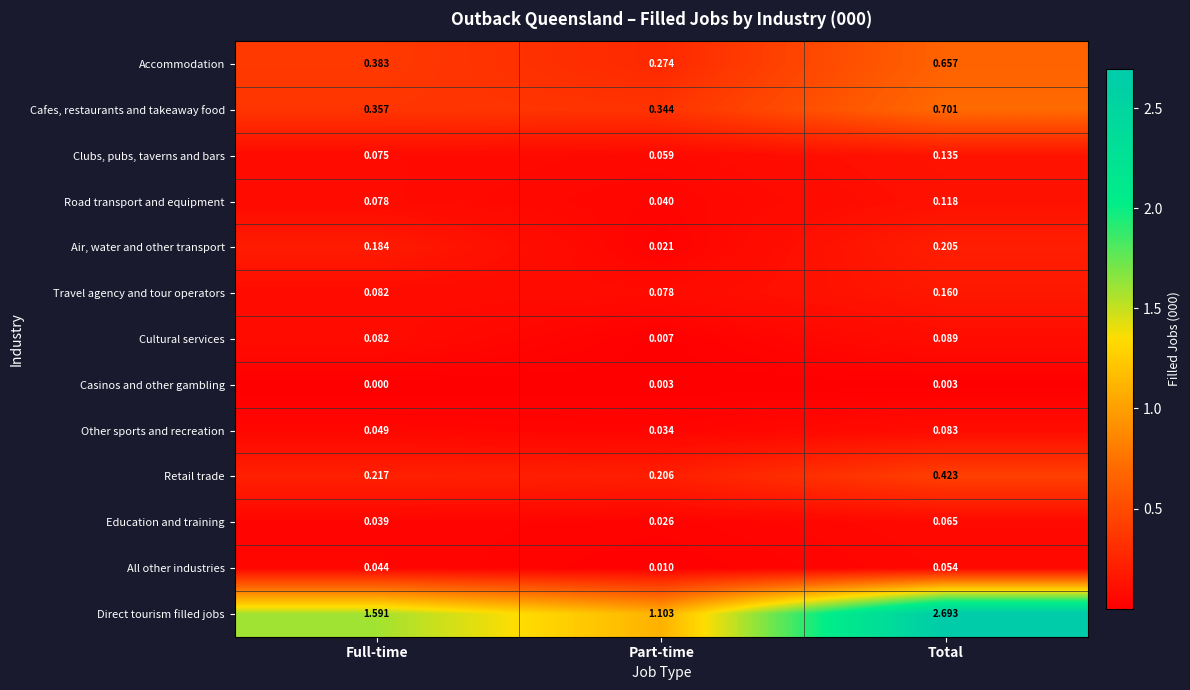

Between Full-time and Total, which series saw the biggest shift?

Direct tourism filled jobs